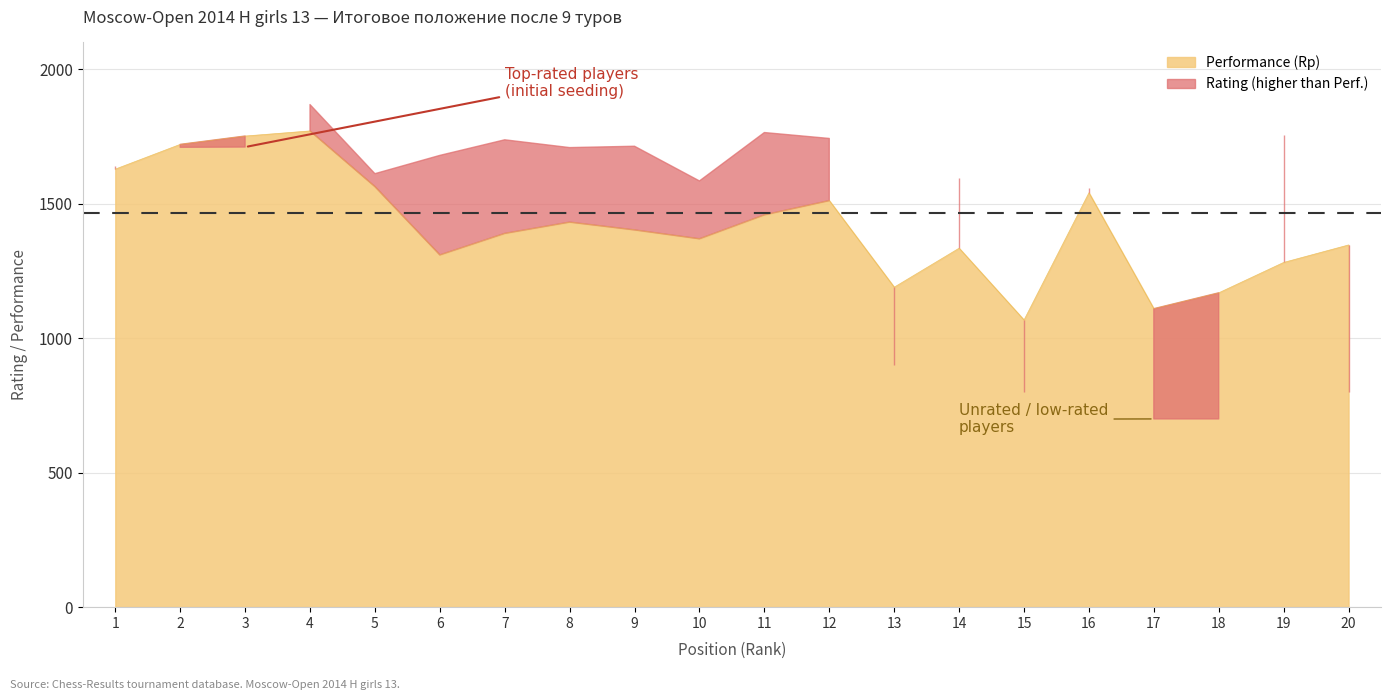

The value at 3 is 1752. True or false?

True